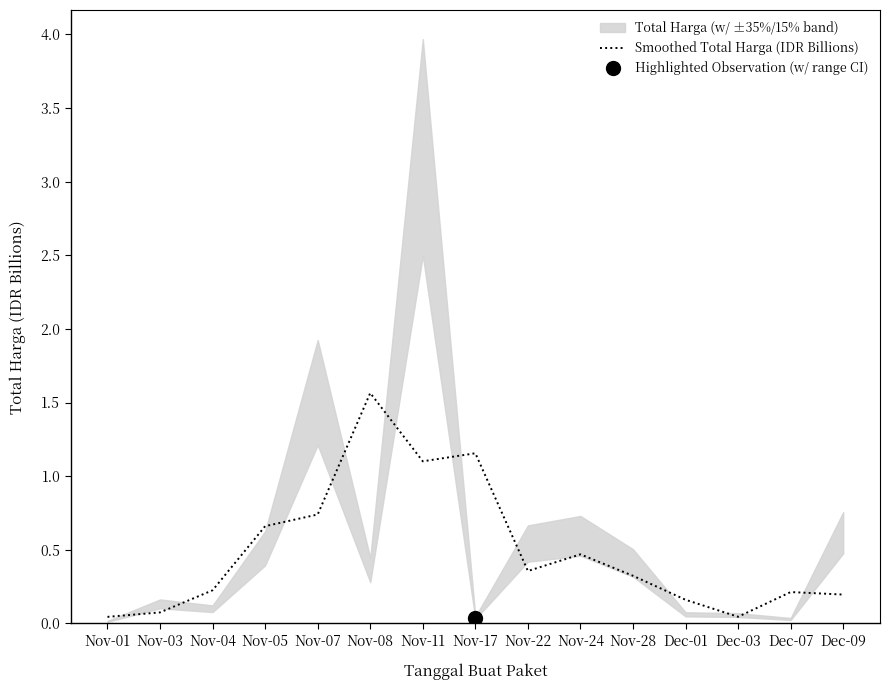

The chart shows a value of 0.3 at Nov-28. True or false?

True